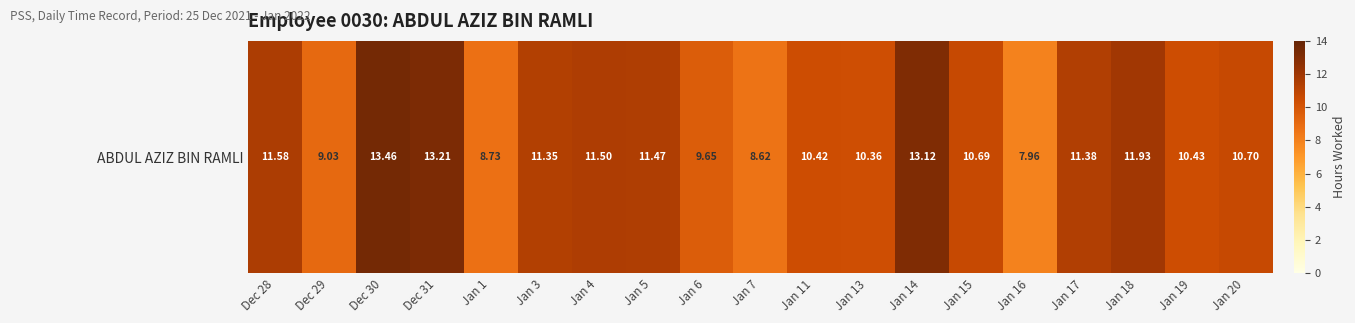

Rank the categories by value from highest to lowest.

Dec 30, Dec 31, Jan 14, Jan 18, Dec 28, Jan 4, Jan 5, Jan 17, Jan 3, Jan 20, Jan 15, Jan 19, Jan 11, Jan 13, Jan 6, Dec 29, Jan 1, Jan 7, Jan 16